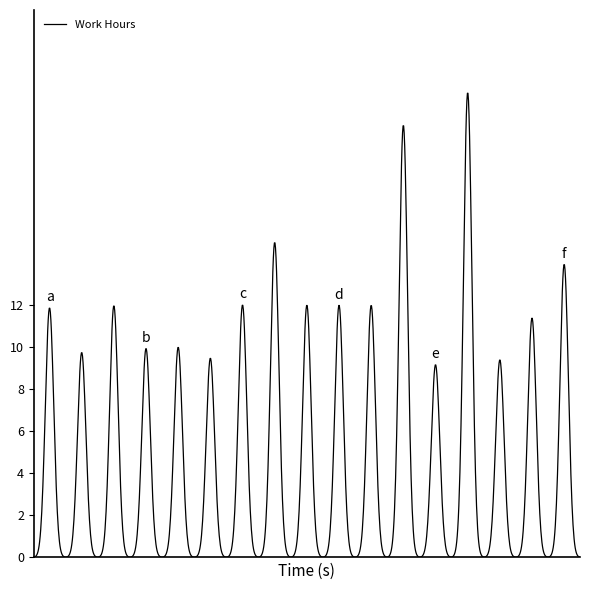

What is the difference between the maximum and minimum values?

22.0